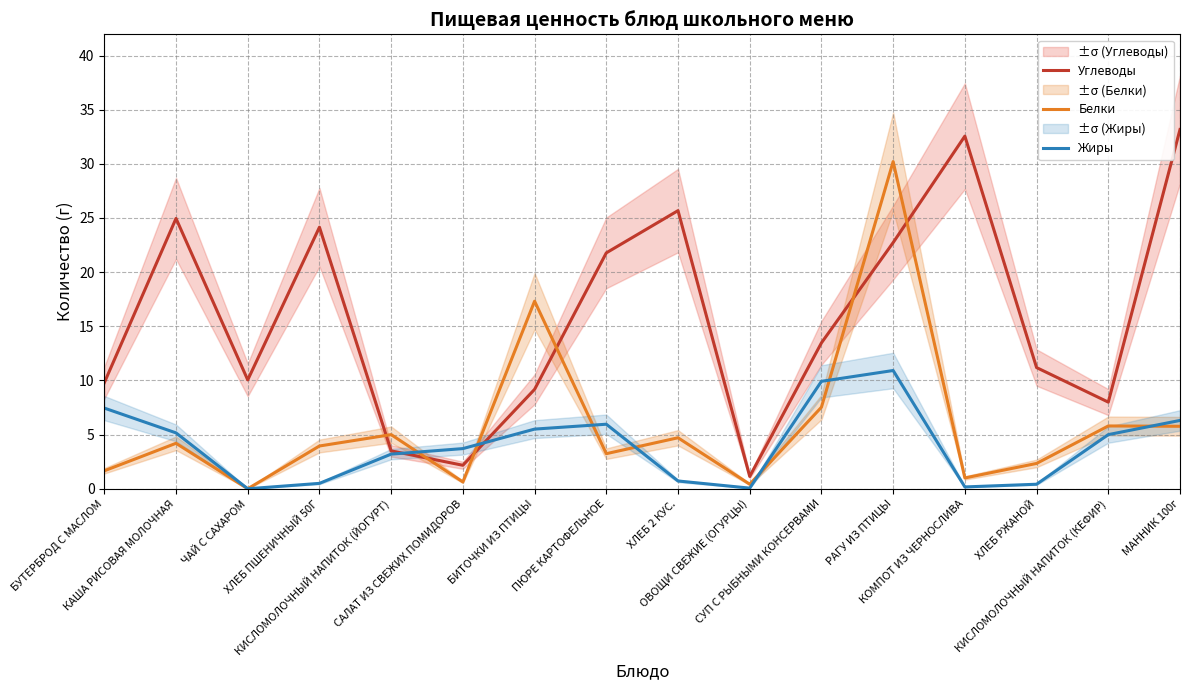

Rank the series by their average value, from highest to lowest.

Углеводы, Белки, Жиры